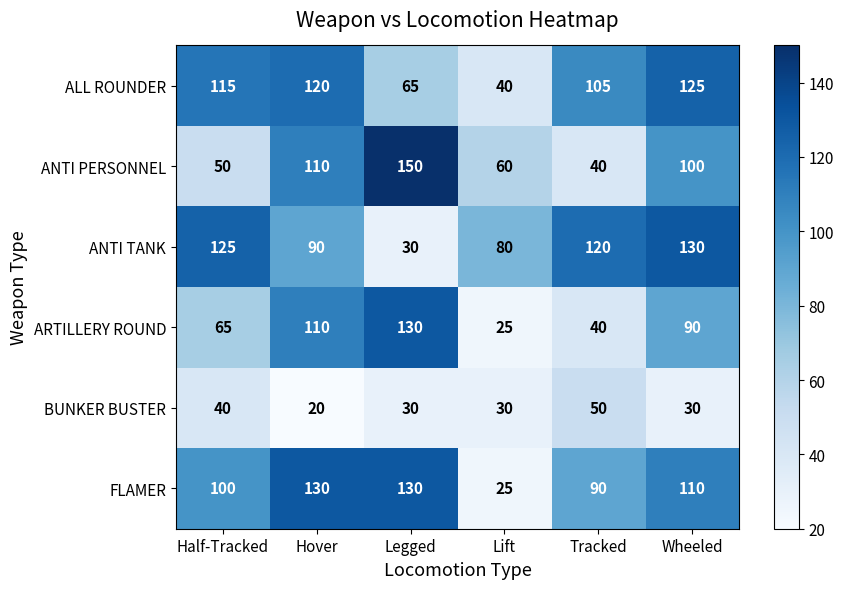

What is the difference between the ANTI TANK values at Legged and Hover?

60